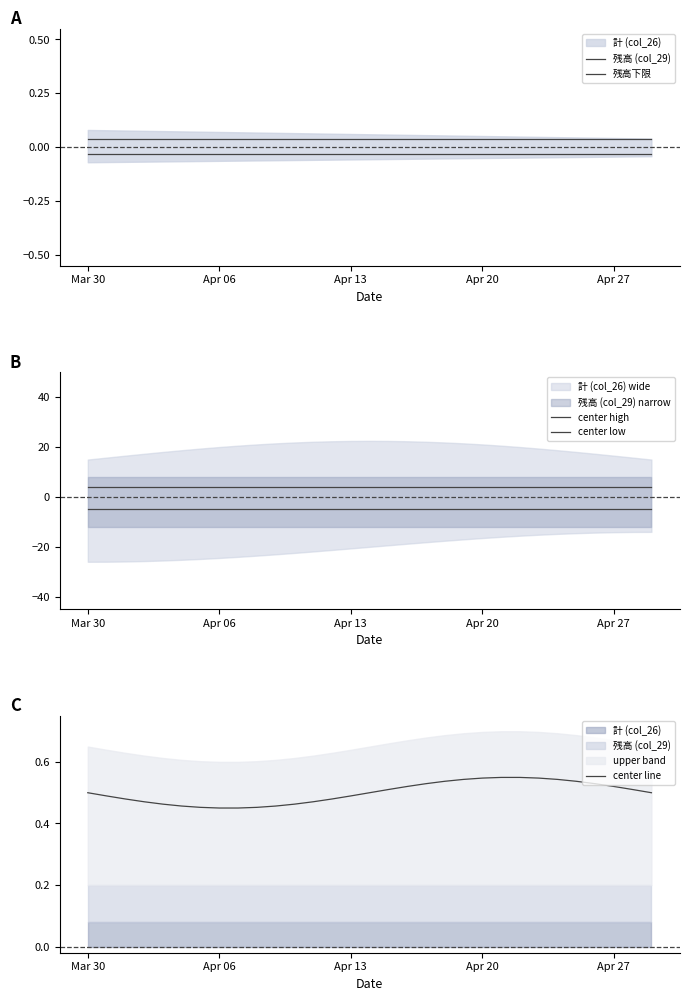

Rank the series by their maximum value, from highest to lowest.

center high, center line, 残高 (col_29), 残高下限, center low